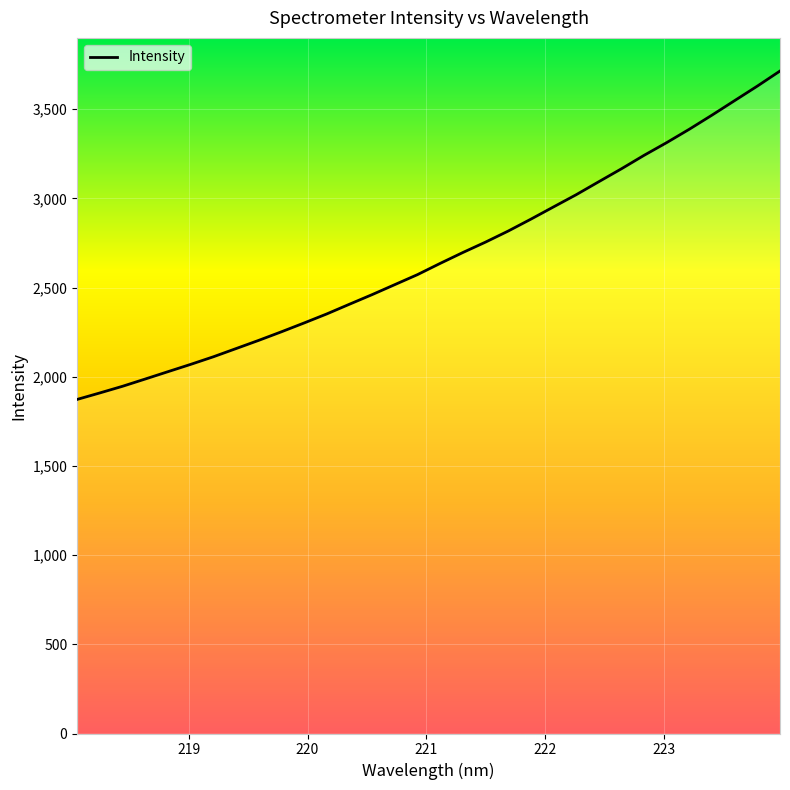

Is this an area chart (filled region under the line)?

No